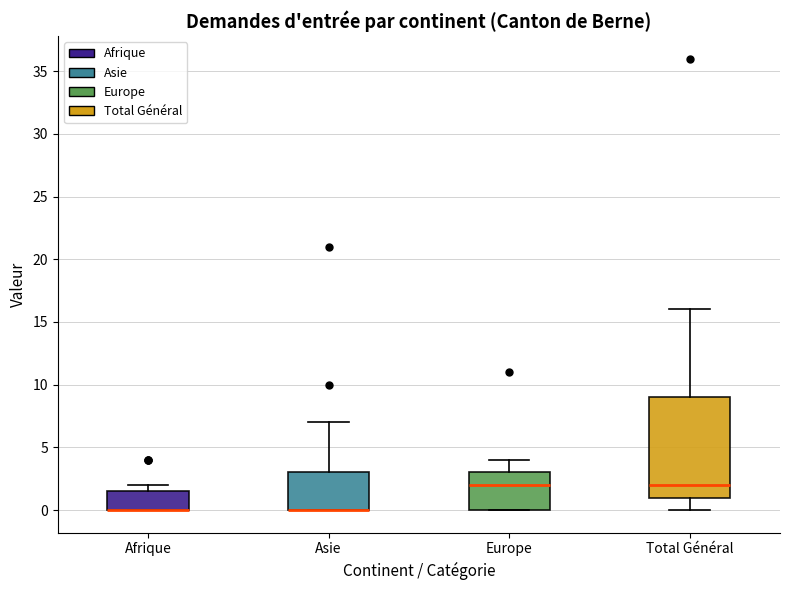

Which box is the tallest, from its lower edge to its upper edge?

Total Général